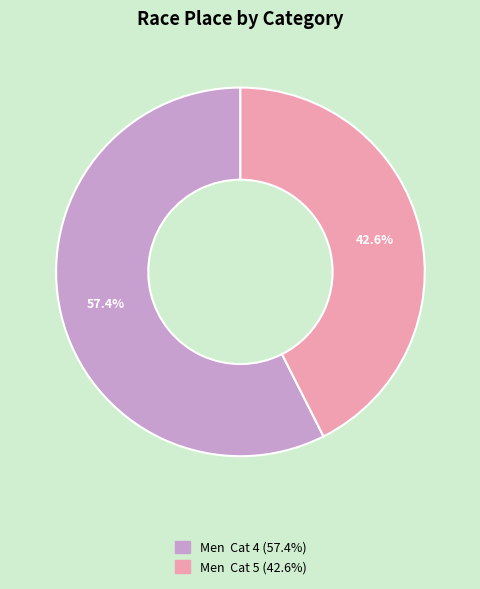

To the nearest percent, what is the average slice percentage?

50%